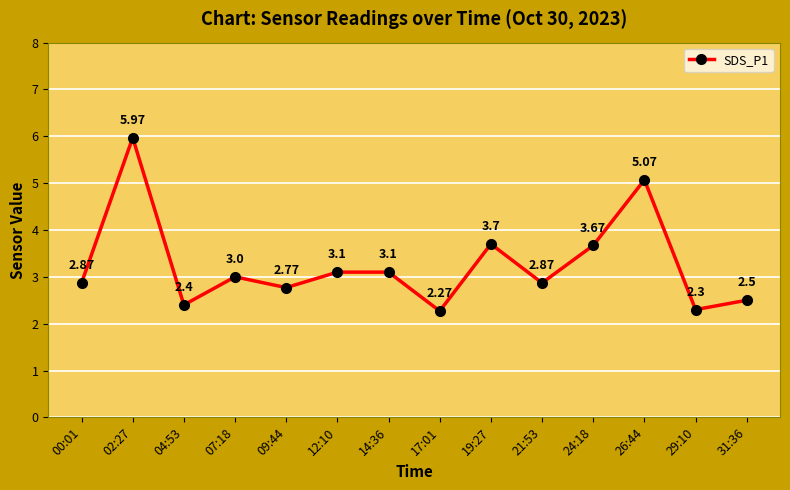

At which category does the data reach its first local valley?

04:53